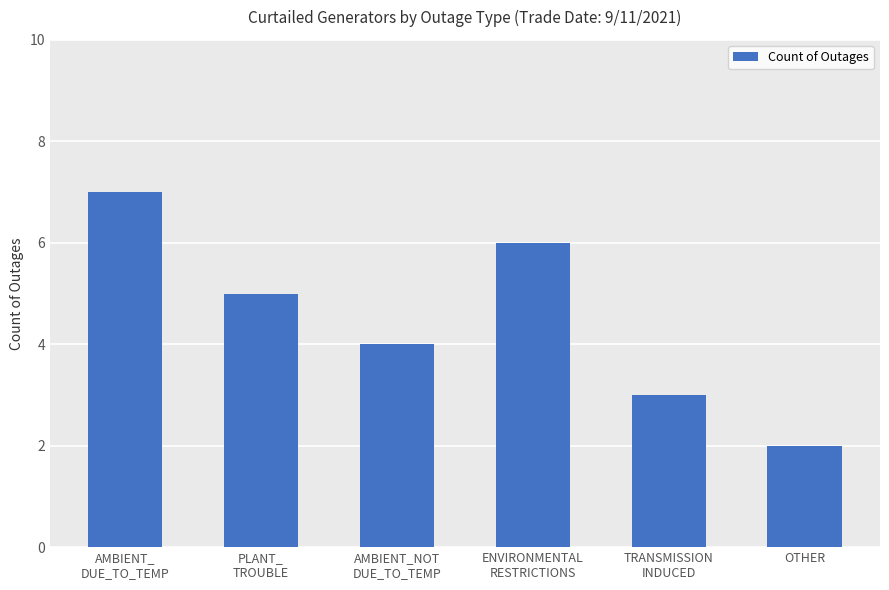

What is the change in value from PLANT_
TROUBLE to OTHER?

-3